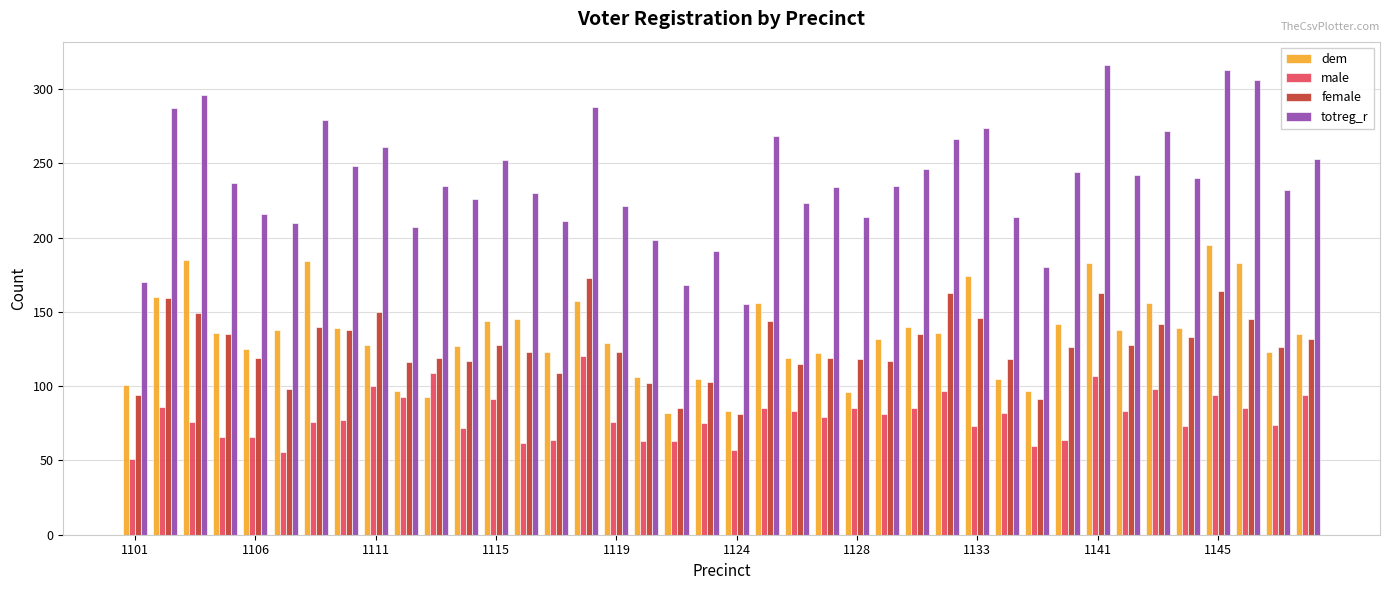

What is the lowest value of the female series?

81